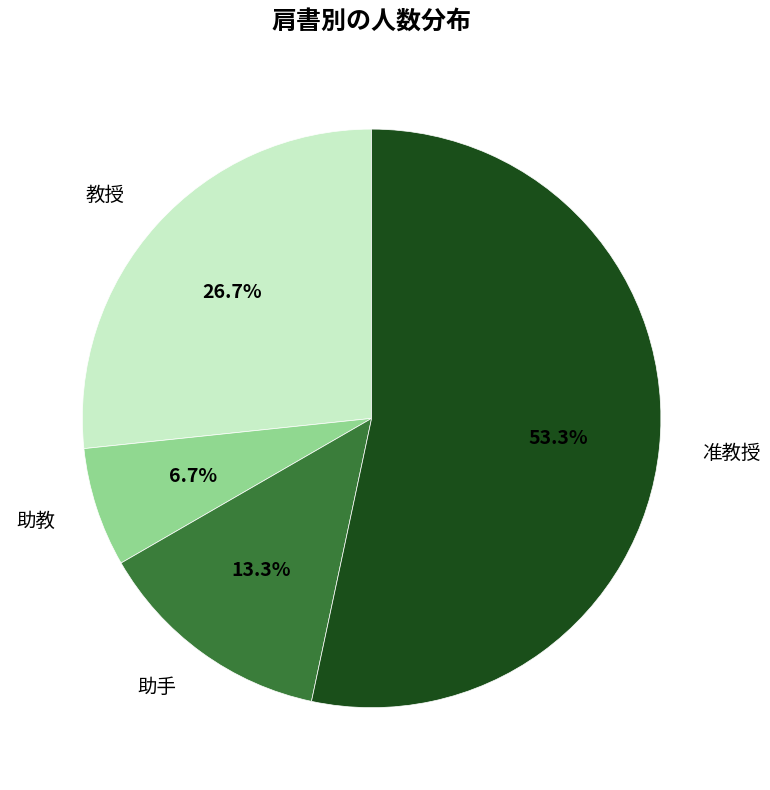

What is the majority slice?

准教授